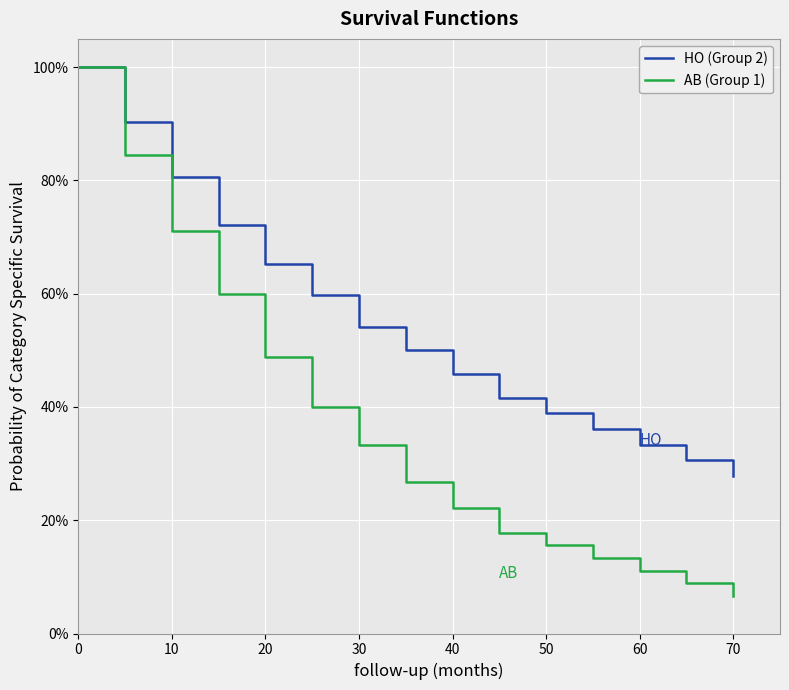

Is this an area chart (filled region under the line)?

No